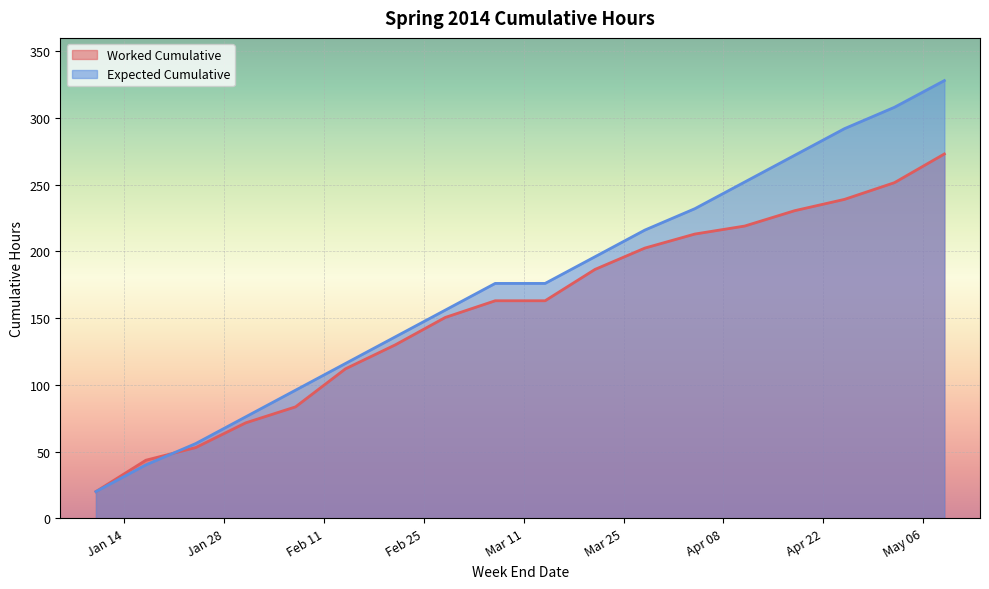

True or false: Worked Cumulative has more than 1 points higher than both neighbors.

False